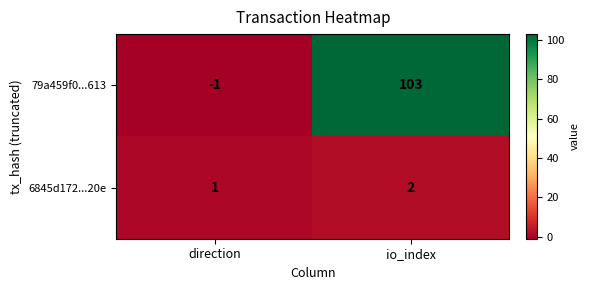

Which series has the widest spread of values?

79a459f0...613